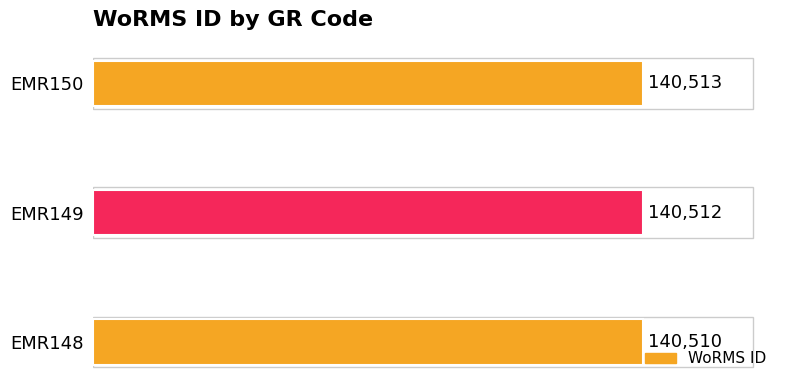

Rank the categories by value from highest to lowest.

EMR150, EMR149, EMR148